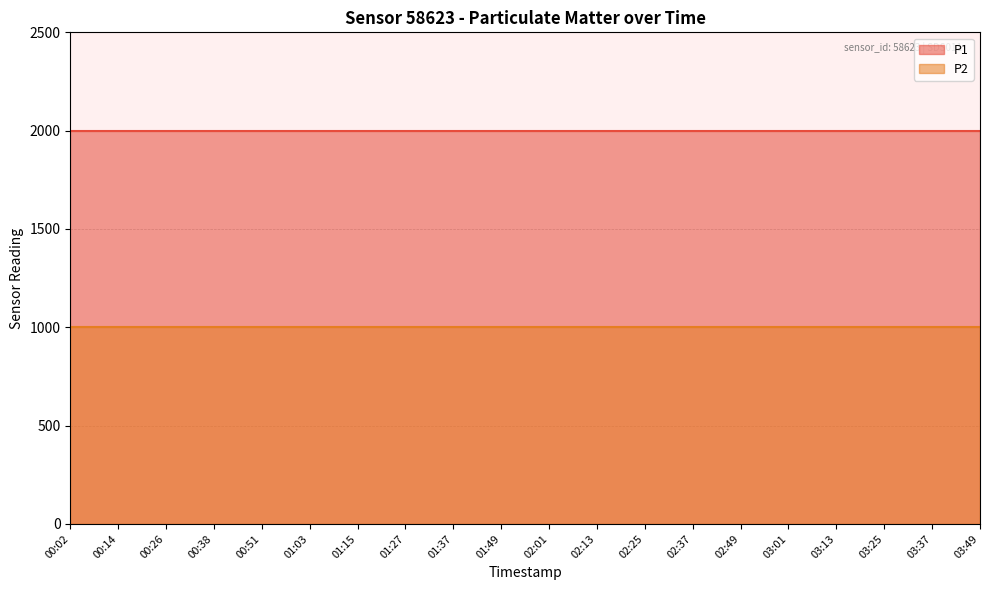

True or false: P1 and P2 cross at least once.

False